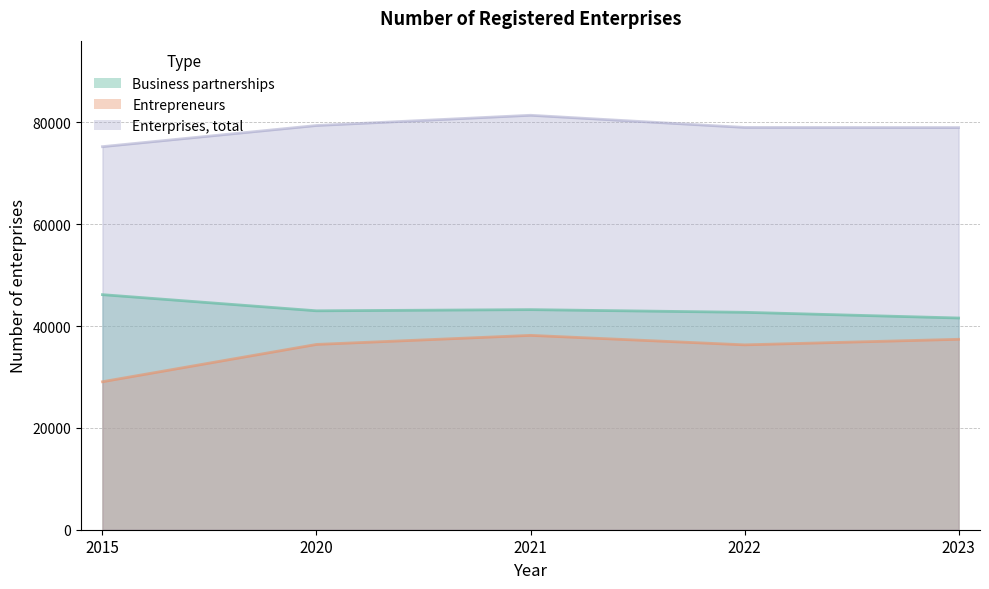

At how many categories does at least one series exceed 70333?

5